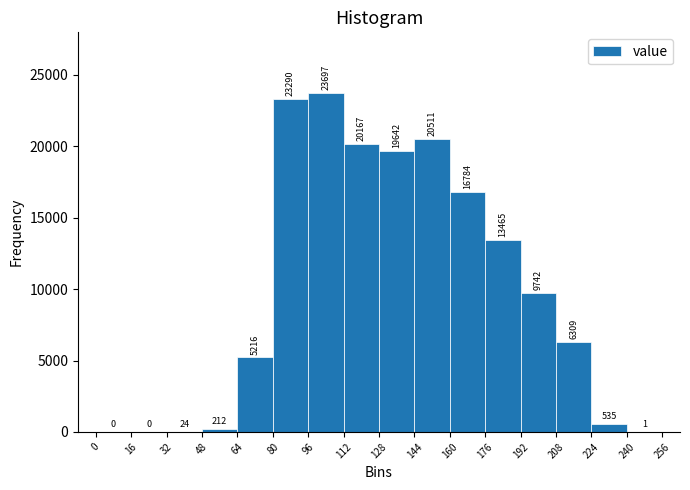

How tall is the bar that spans 224 to 240 on the x-axis?

535